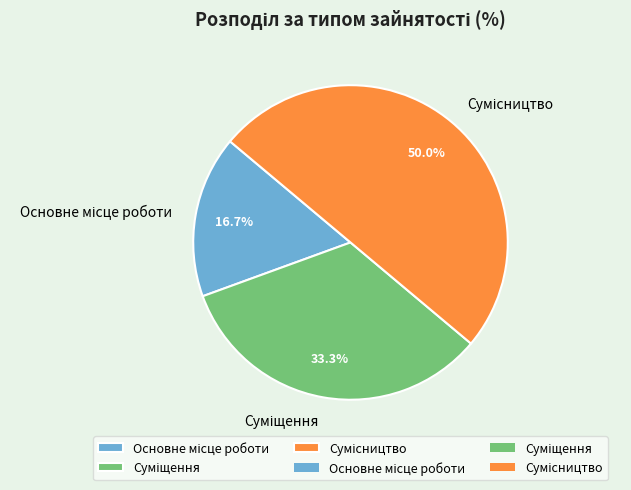

How many segments does this pie chart have?

3